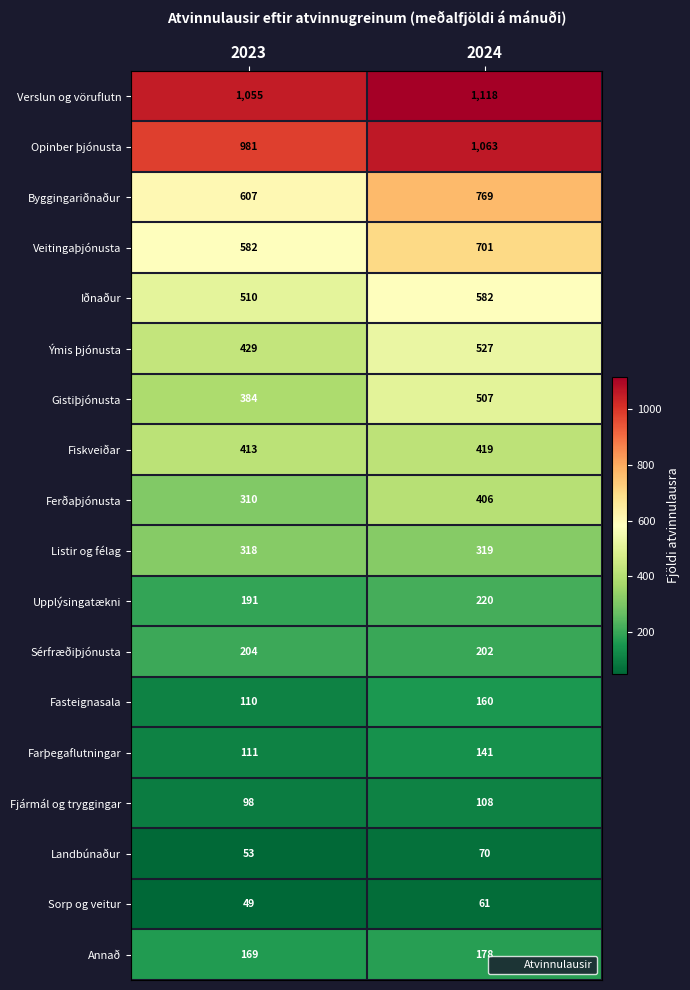

True or false: Farþegaflutningar has a value of 55 at 2023.

False